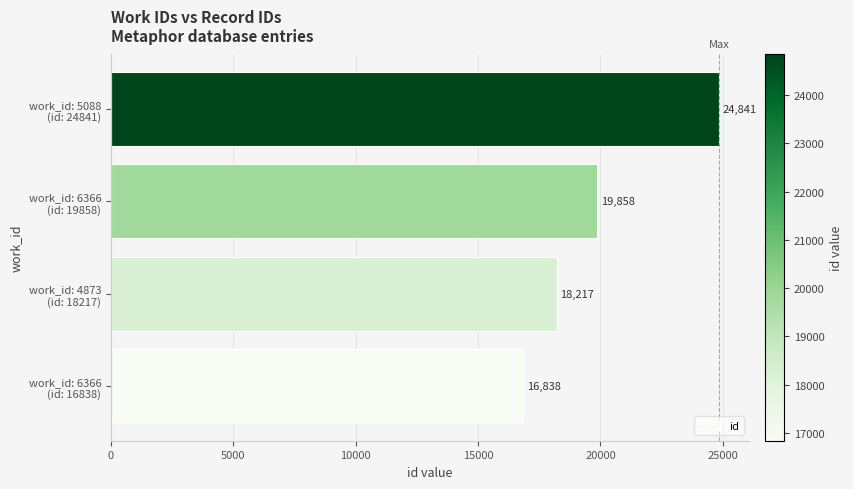

What is the minimum value shown in the chart?

16838